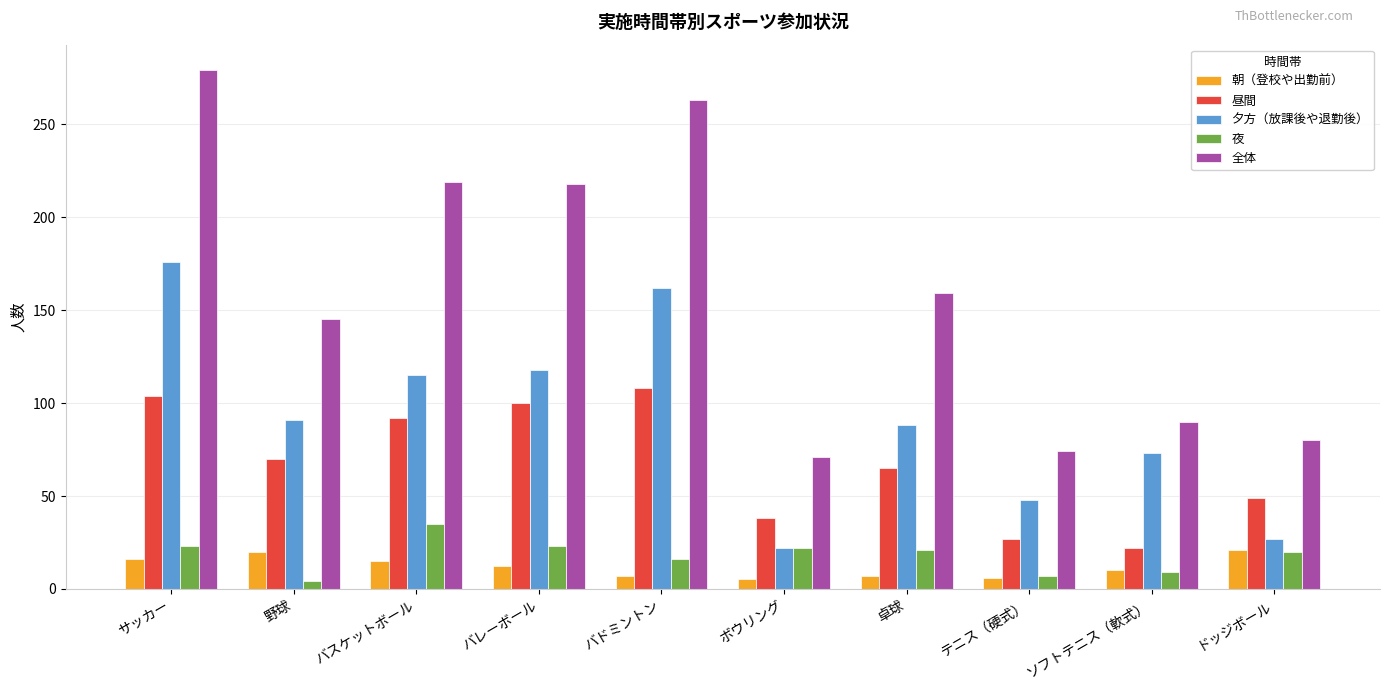

What is the lowest value of the 夕方（放課後や退勤後） series?

22